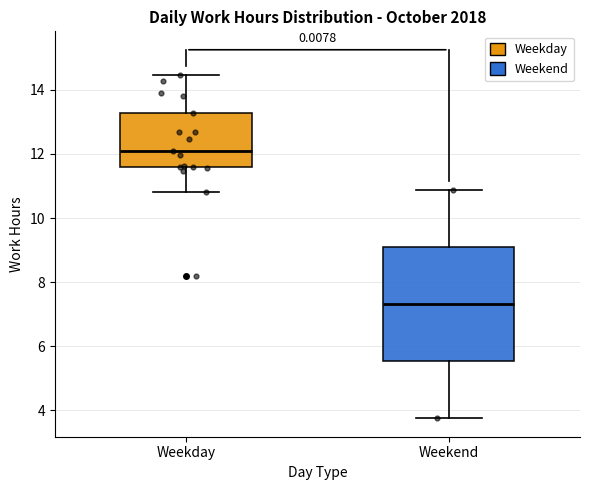

Which box has the lowest median line?

Weekend